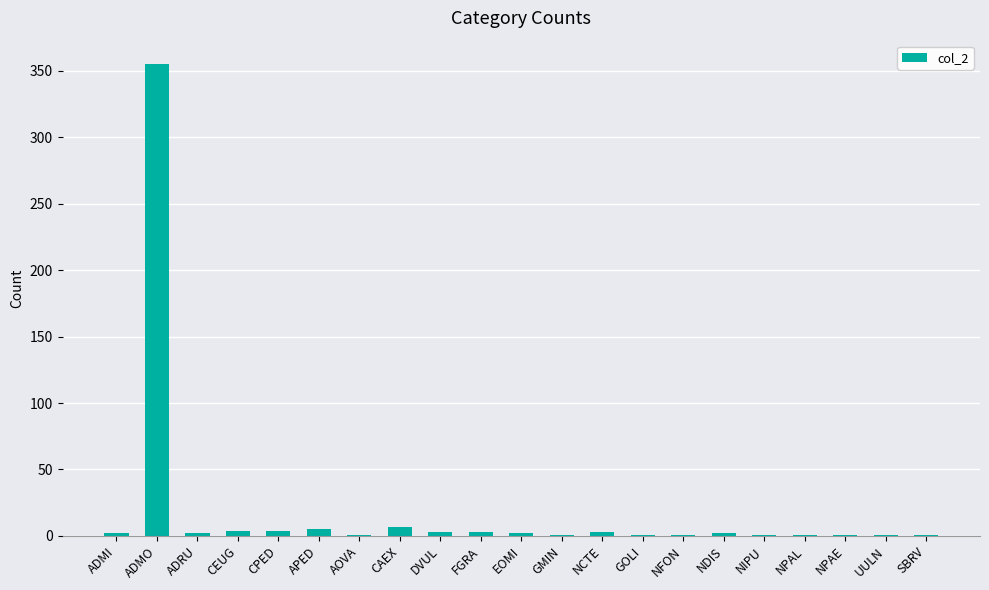

Which category has the highest value across all series?

ADMO